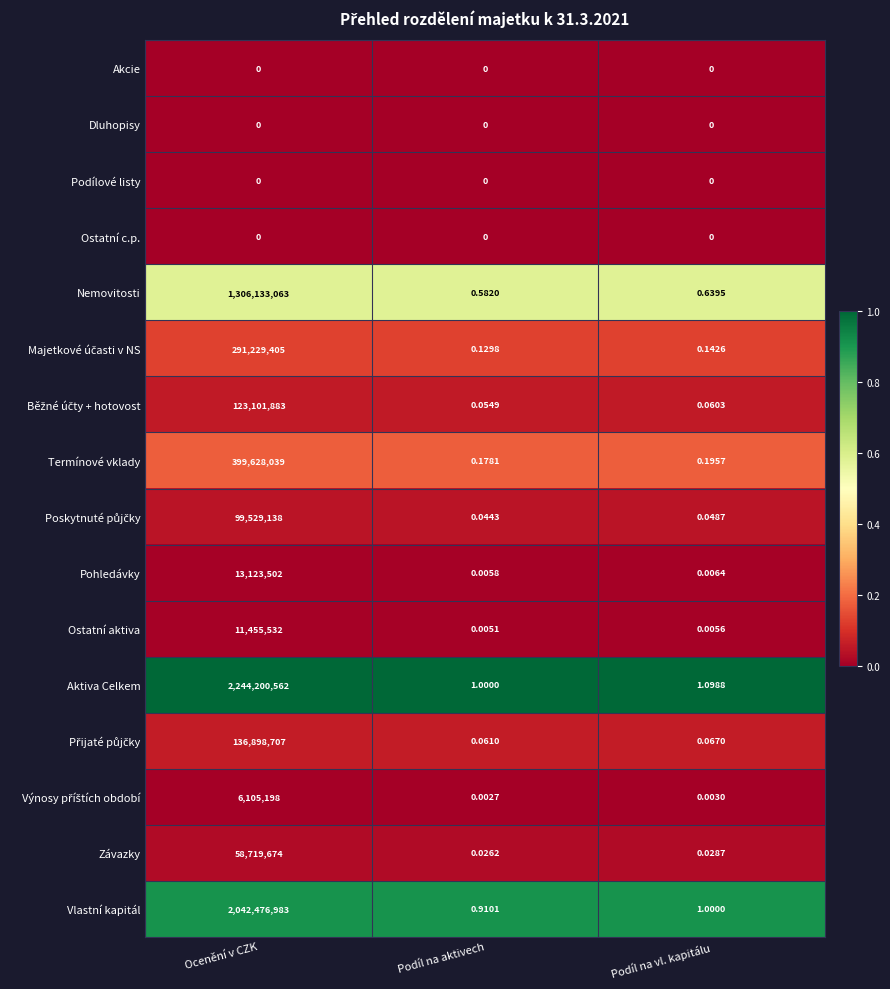

How many distinct data groups are displayed?

16